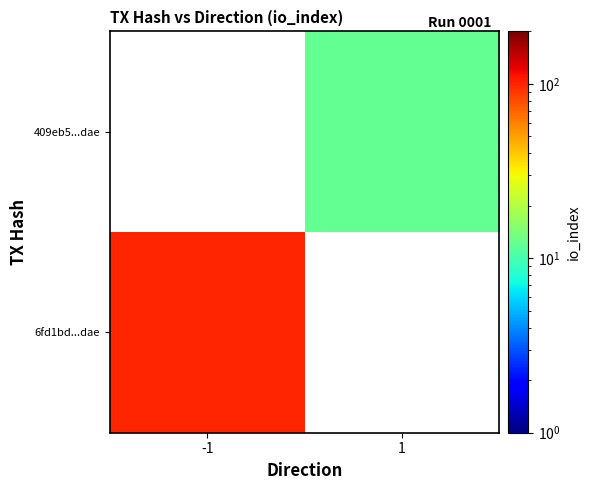

Between 1 and -1, which is larger?

-1